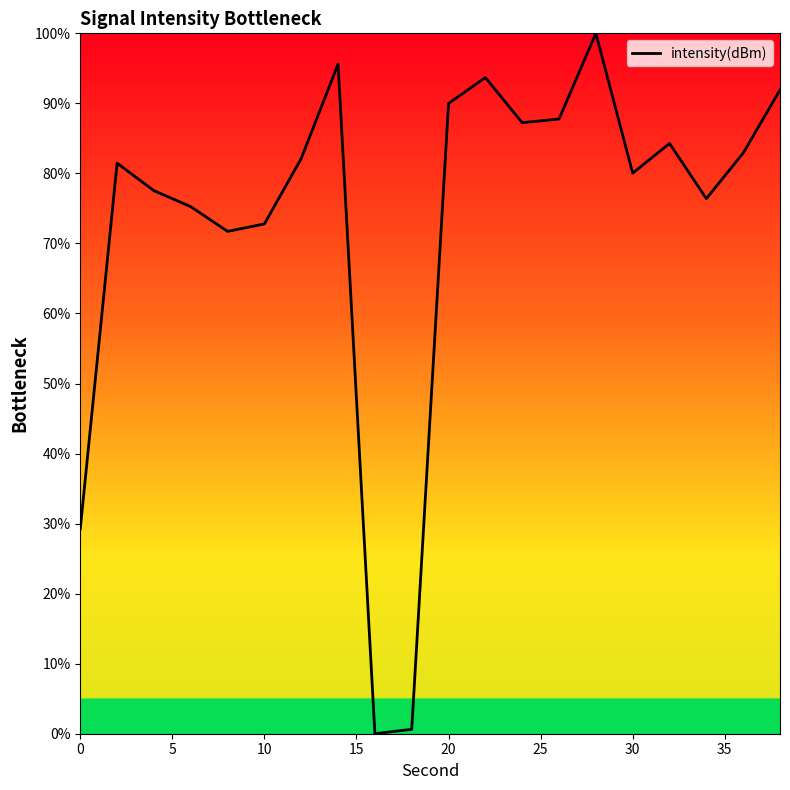

What is the difference between the maximum and minimum values?

100.0